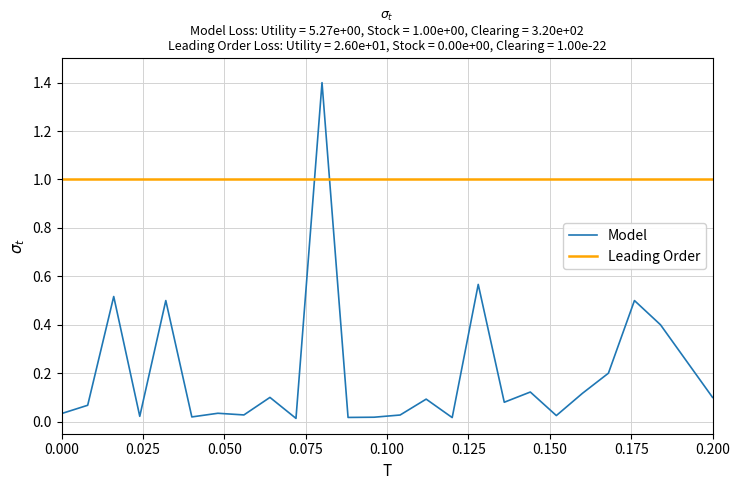

At how many categories does at least one series exceed 0?

26